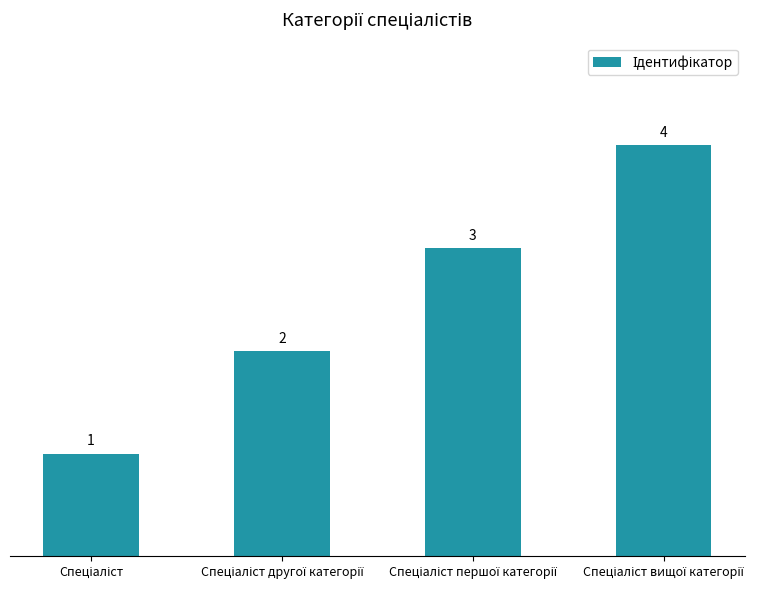

What is the value of the 4th bar from the left?

4